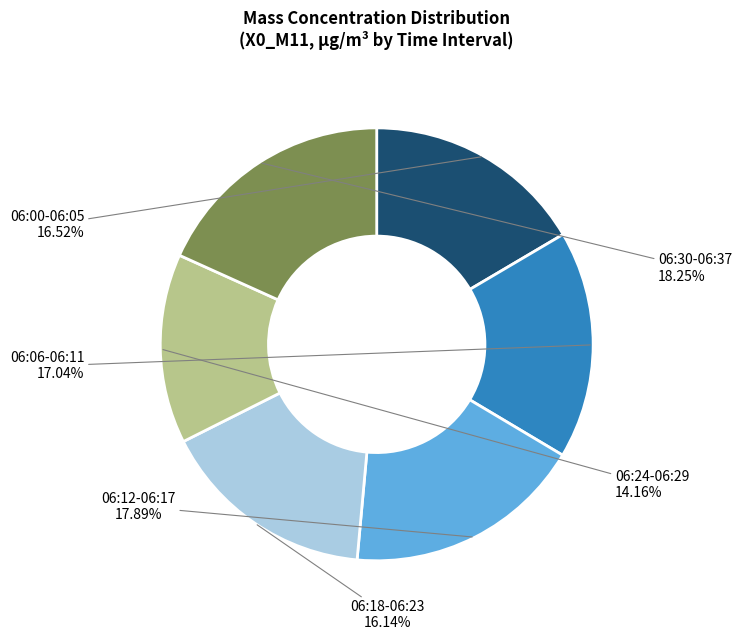

Is there a majority slice in this chart?

No